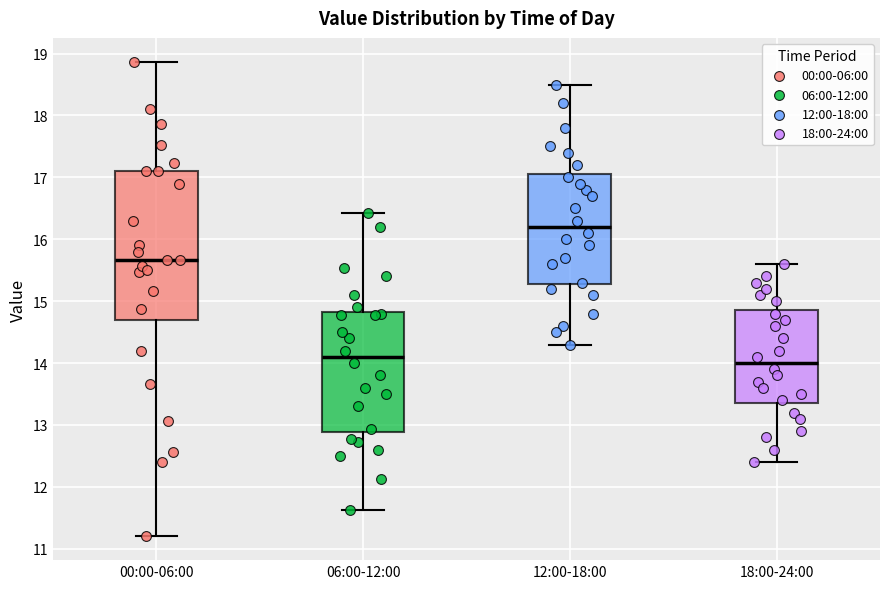

Reading left to right, transcribe this box plot: for each box, give where its median line is, the range the box spans, and where its two whiskers end, as read against the y-axis. The values are not printed on the chart, so give them approximately, as read against the axis.

00:00-06:00: median 15.7, box 14.7 to 17.1, whiskers 11.2 to 18.9
06:00-12:00: median 14.1, box 12.9 to 14.8, whiskers 11.6 to 16.4
12:00-18:00: median 16.2, box 15.3 to 17.1, whiskers 14.3 to 18.5
18:00-24:00: median 14.0, box 13.4 to 14.9, whiskers 12.4 to 15.6